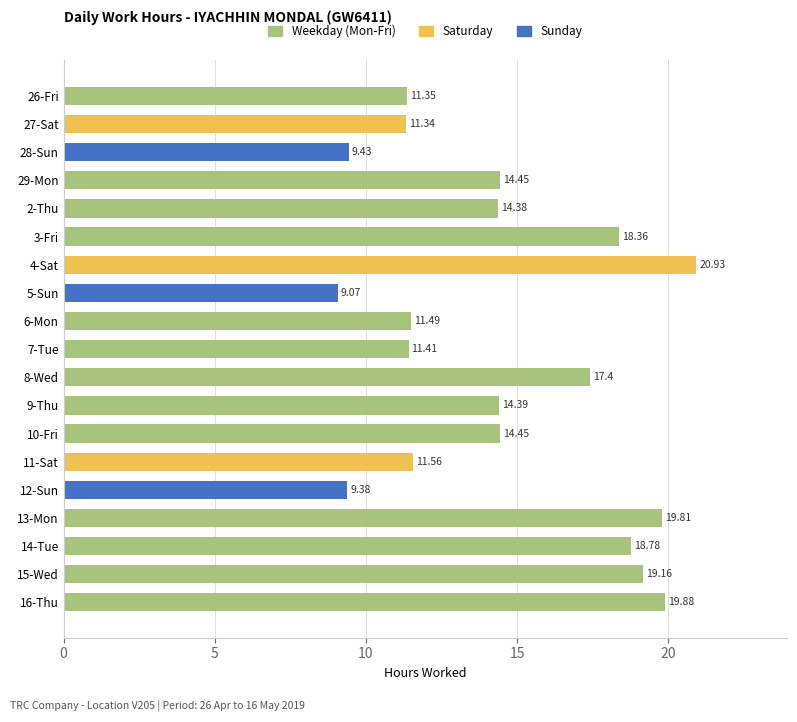

What is the difference between the maximum and minimum values?

11.9